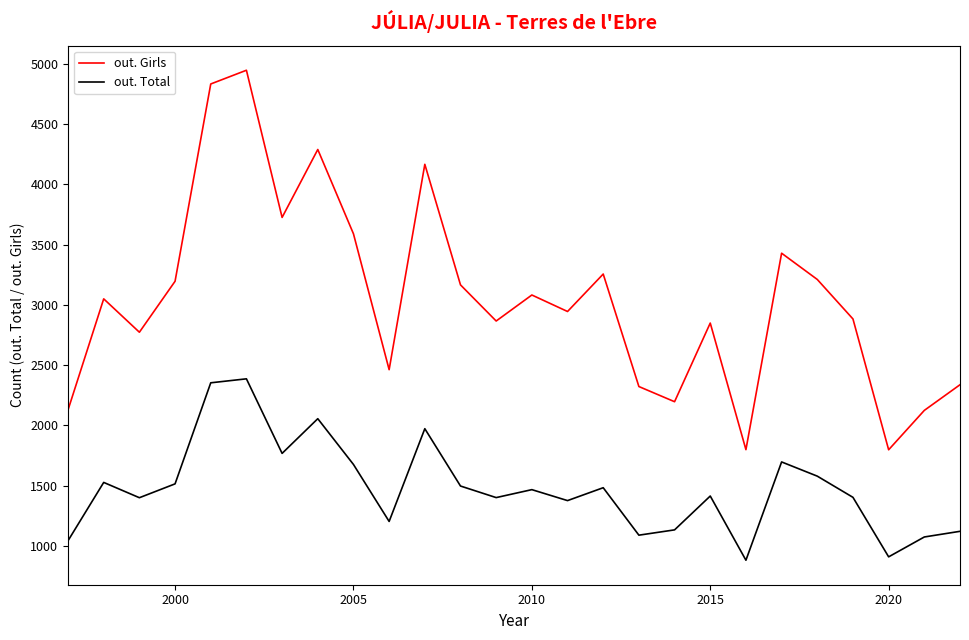

What is the minimum value for out. Girls?

1797